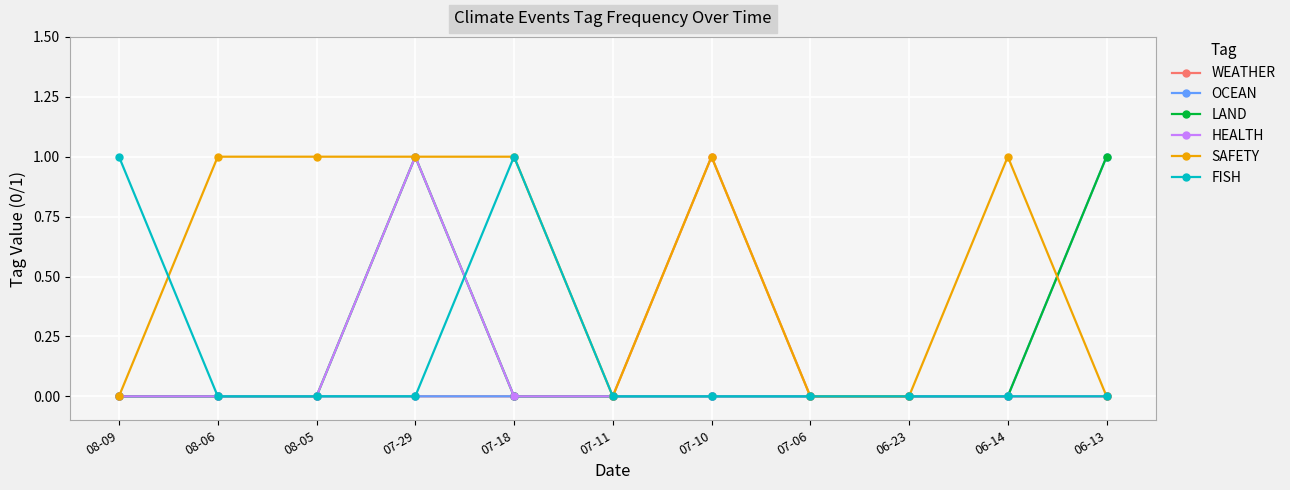

What is the label of the 9th point from the right?

08-05